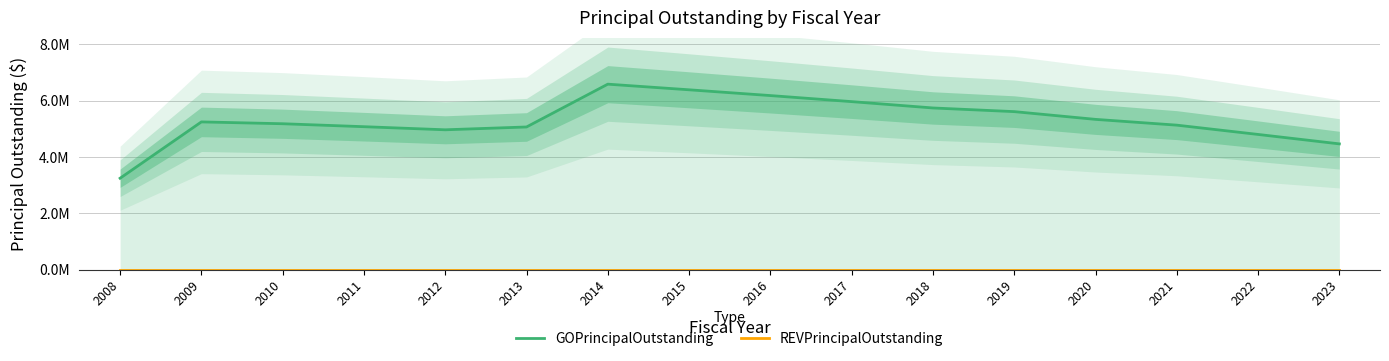

List the labels in order of REVPrincipalOutstanding value, smallest first.

2008, 2009, 2010, 2011, 2012, 2013, 2014, 2015, 2016, 2017, 2018, 2019, 2020, 2021, 2022, 2023